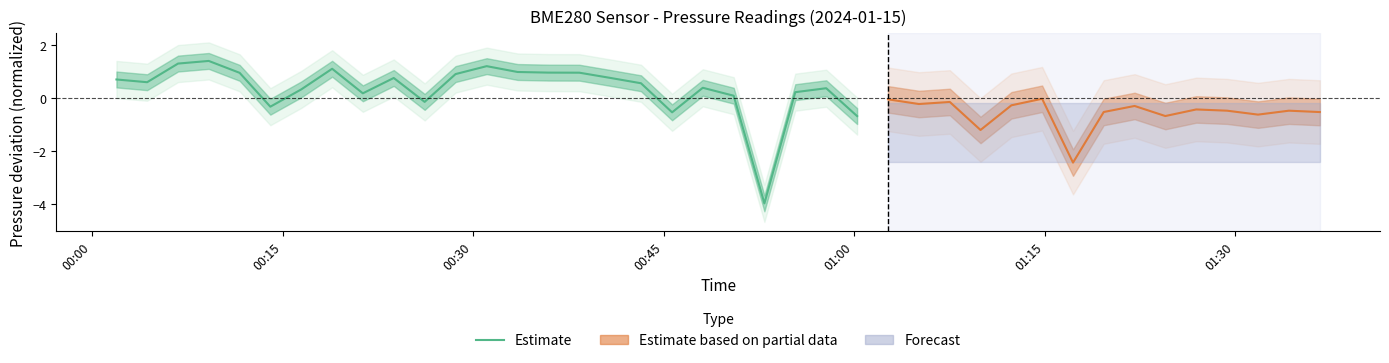

Reading left to right, extract all data points from this chart.

0.7	0.6	1.3	1.4	0.9	-0.3	0.3	1.1	0.2	0.7	-0.2	0.9	1.2	1.0	0.9	0.9	0.7	0.5	-0.6	0.4	0.1	-4.0	0.2	0.4	-0.7